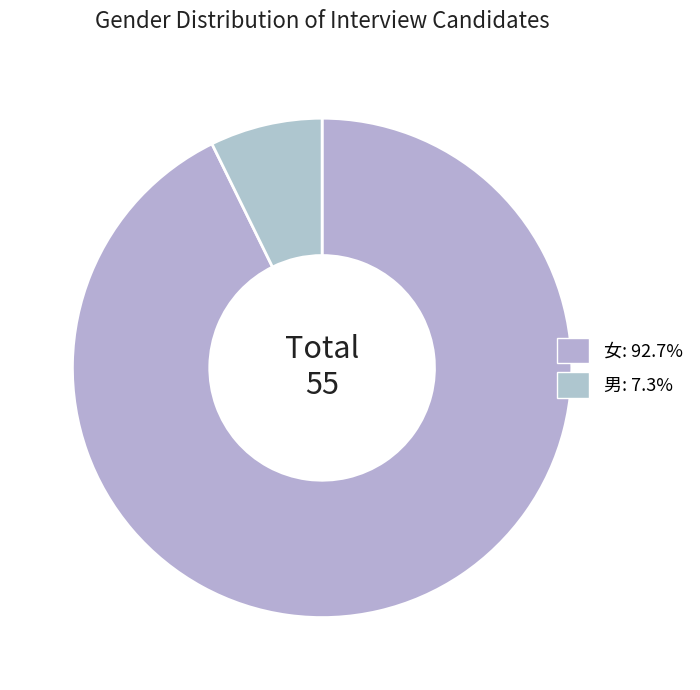

Which slice represents more than half of the pie?

女